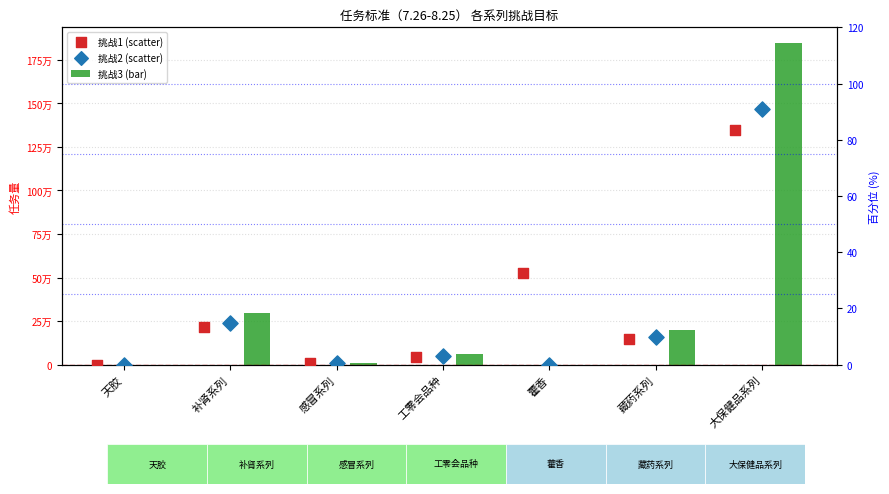

Which series has the largest total across all categories?

挑战3